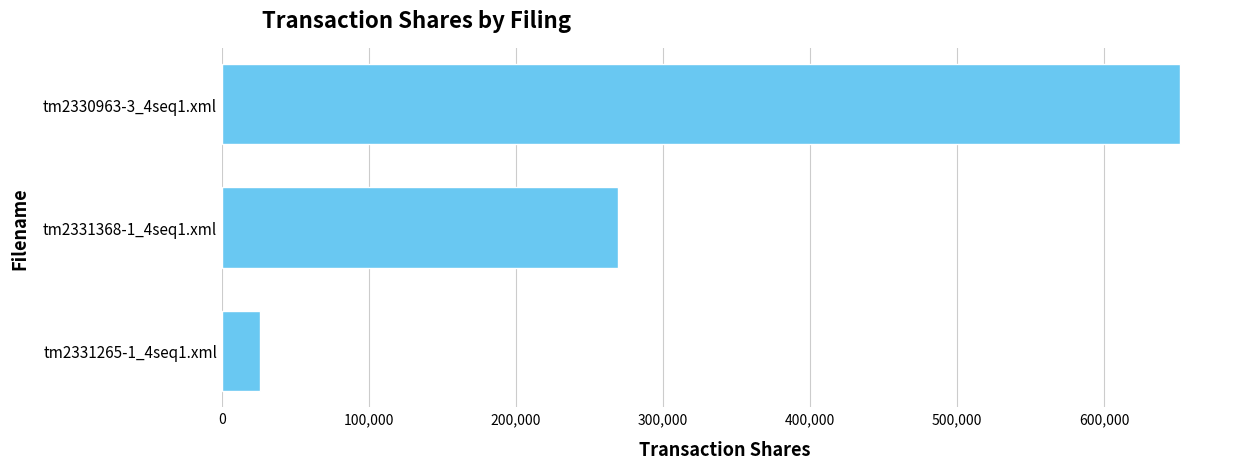

Reading bottom to top, what are all the values shown in this chart?

tm2331265-1_4seq1.xml=25641	tm2331368-1_4seq1.xml=269336	tm2330963-3_4seq1.xml=651739